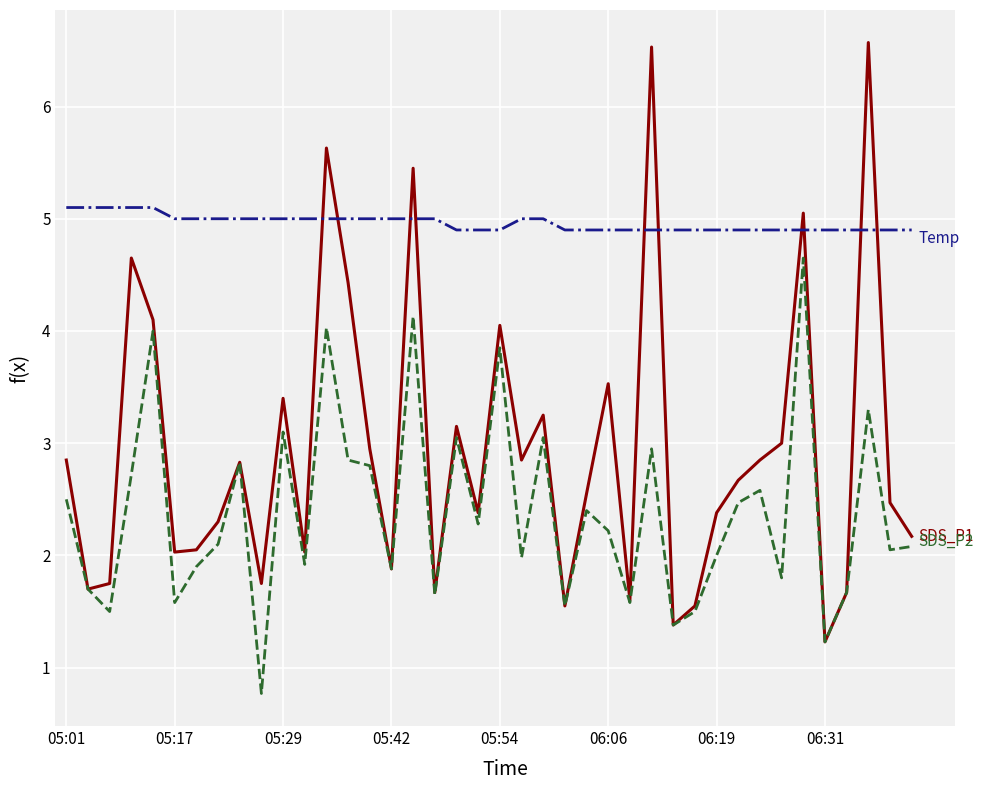

What is the maximum value shown in the chart?

6.6